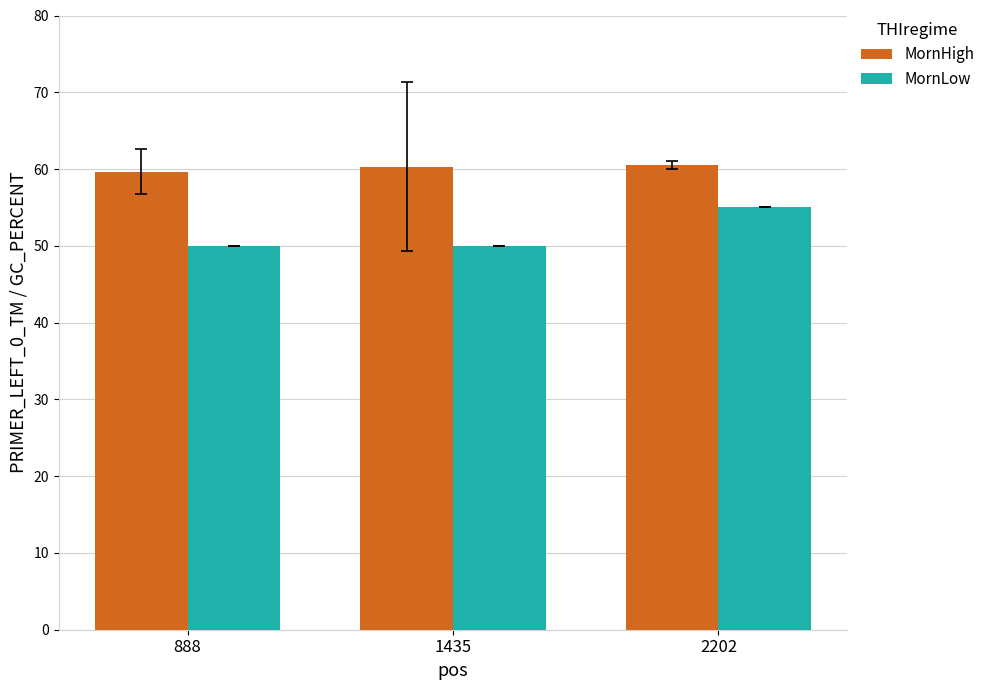

What is the value of the MornLow bar at the 1st from the left?

50.0